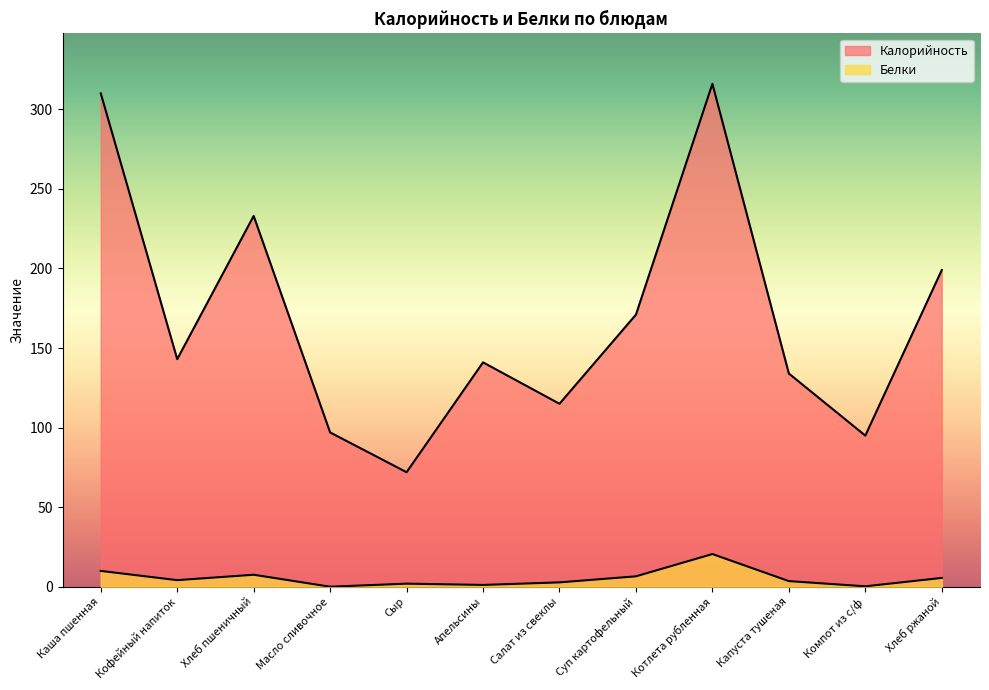

Reading left to right, extract all data points from this chart.

Калорийность: Каша пшенная=310.0	Кофейный напиток=143.0	Хлеб пшеничный=233.0	Масло сливочное=97.0	Сыр=72.0	Апельсины=141.0	Салат из свеклы=115.0	Суп картофельный=171.0	Котлета рубленная=316.0	Капуста тушеная=134.0	Компот из с/ф=95.0	Хлеб ржаной=199.0
Белки: Каша пшенная=10.0	Кофейный напиток=4.2	Хлеб пшеничный=7.6	Масло сливочное=0.1	Сыр=2.0	Апельсины=1.2	Салат из свеклы=2.8	Суп картофельный=6.6	Котлета рубленная=20.6	Капуста тушеная=3.6	Компот из с/ф=0.3	Хлеб ржаной=5.6